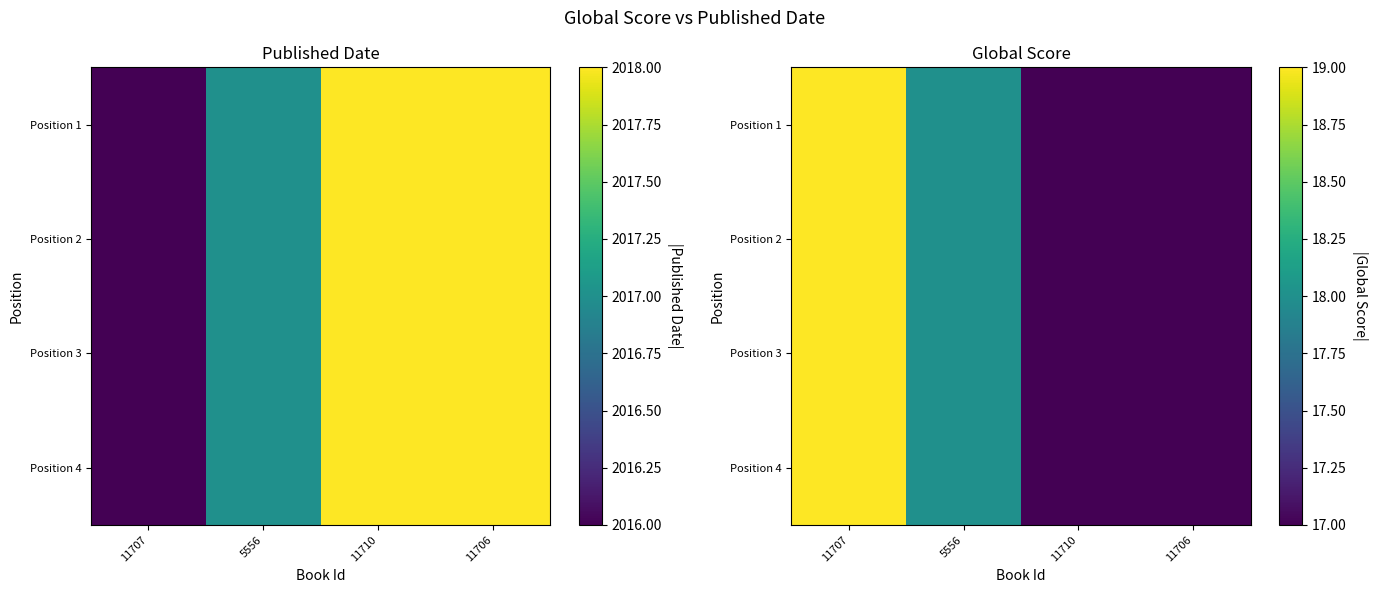

How many values in the Position 4 series are below 18?

2